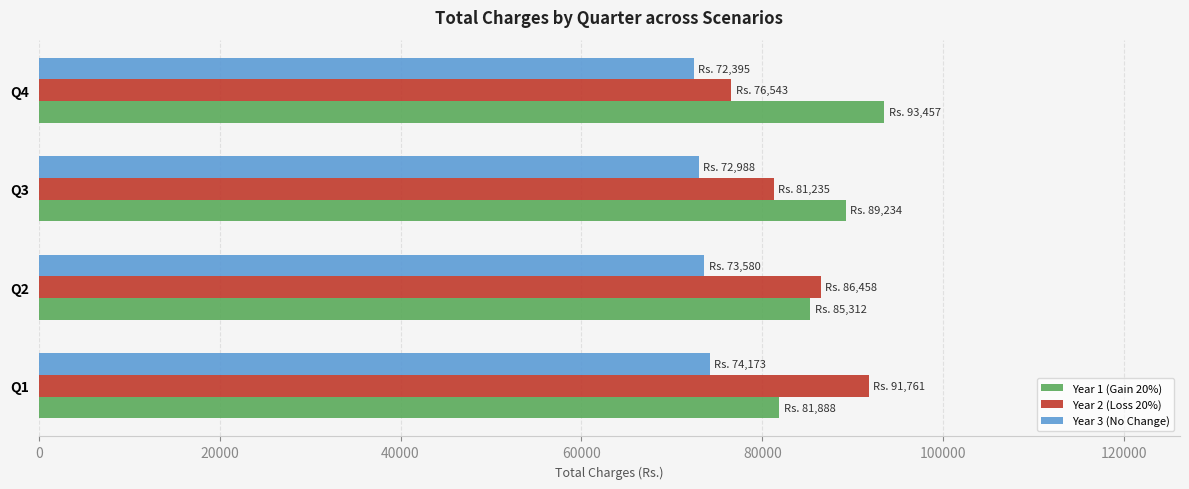

What is the difference between the second highest and minimum values in the Year 1 (Gain 20%) series?

7346.2